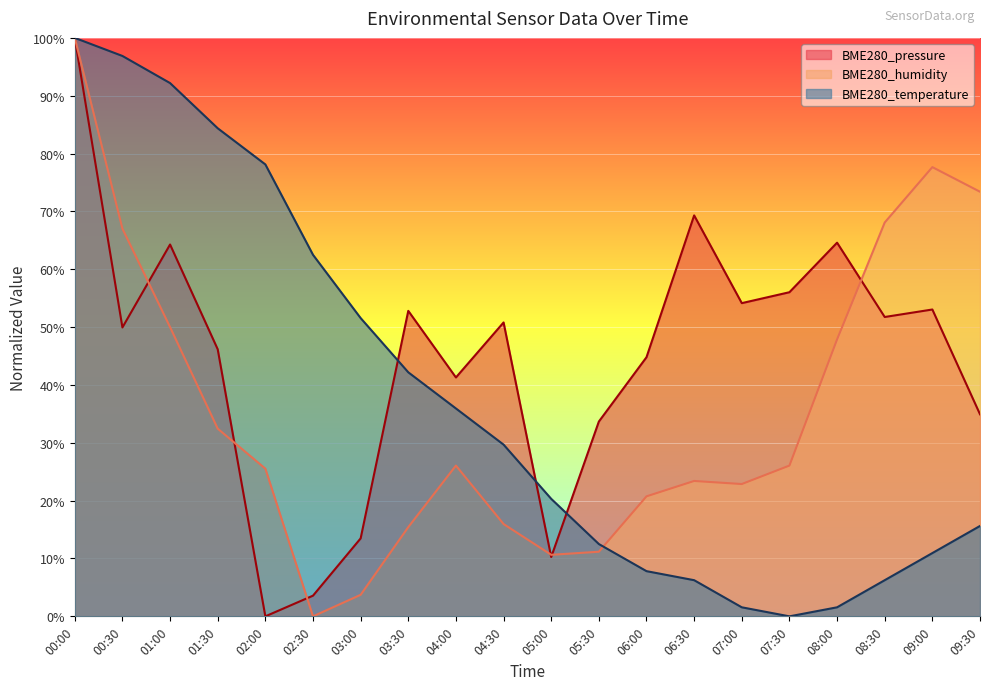

How many lines are shown in the chart?

3